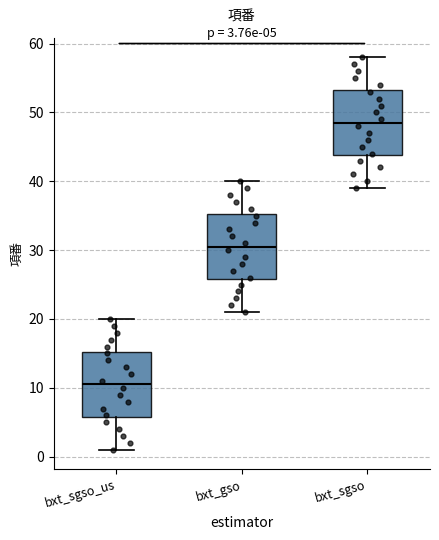

Which box has the lowest median line?

bxt_sgso_us